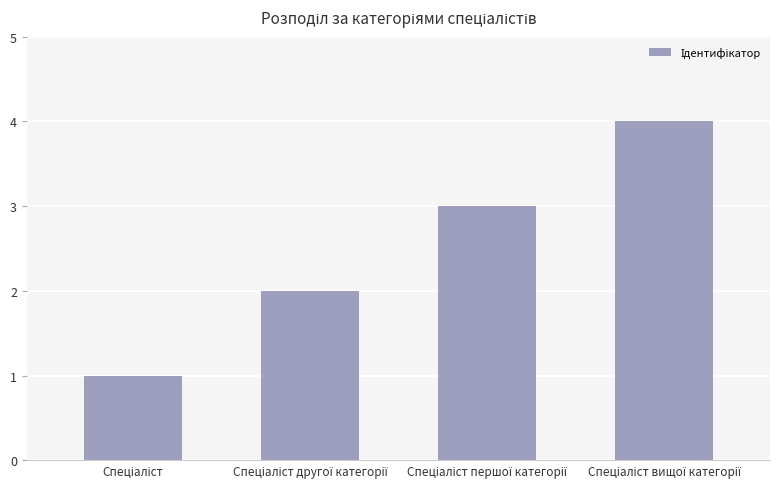

What is the maximum value shown in the chart?

4